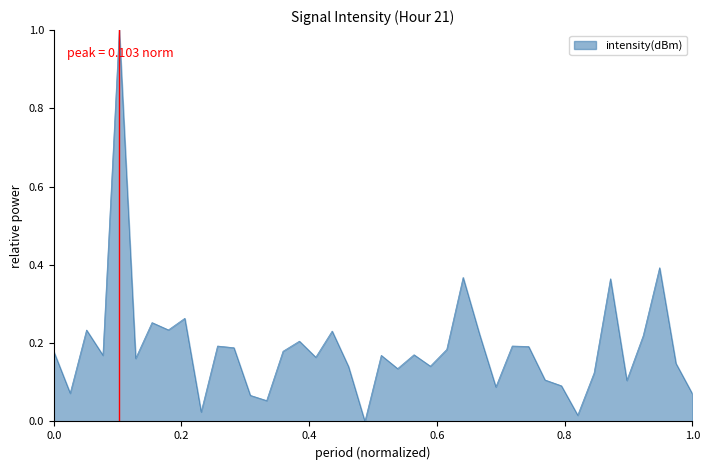

What is the maximum value shown in the chart?

1.0